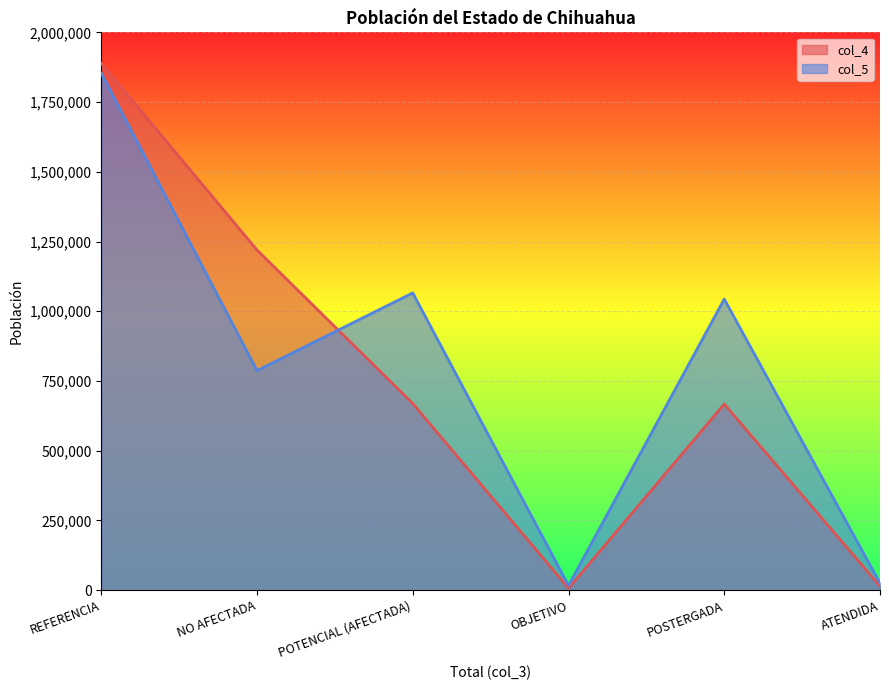

Where is the first local minimum for col_4?

OBJETIVO